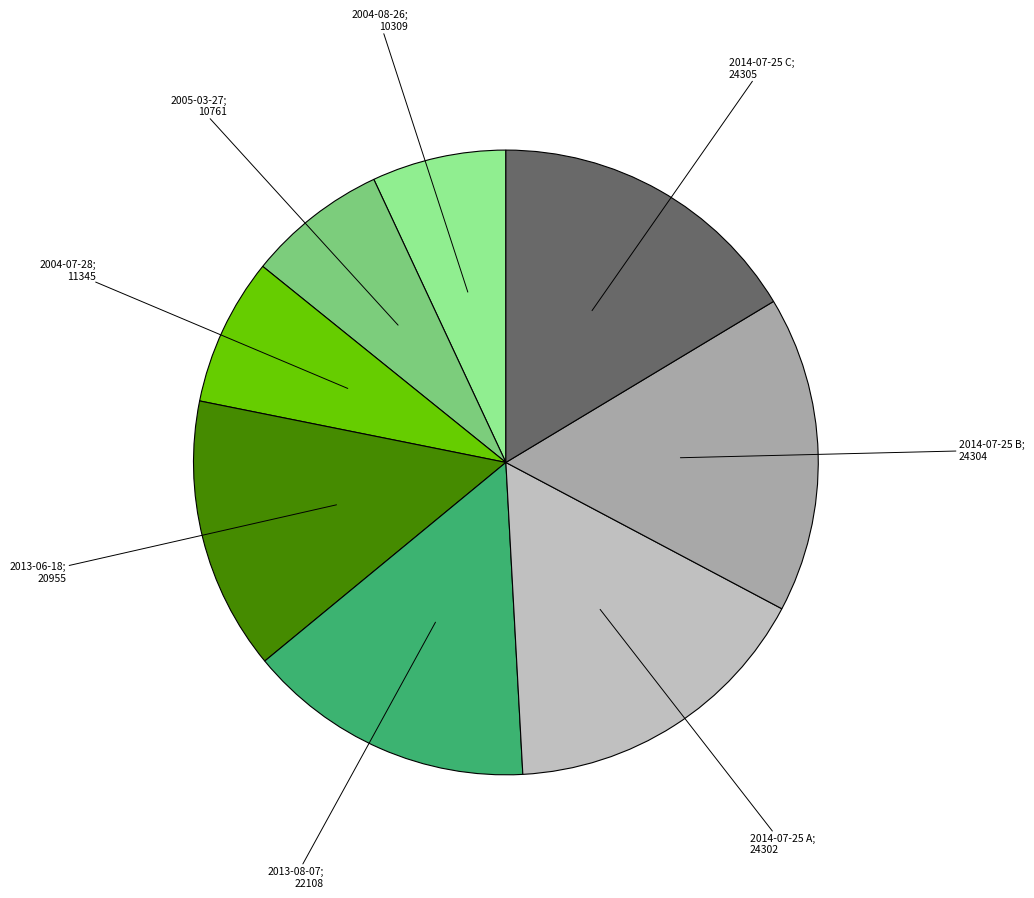

Does any single category account for the majority?

No